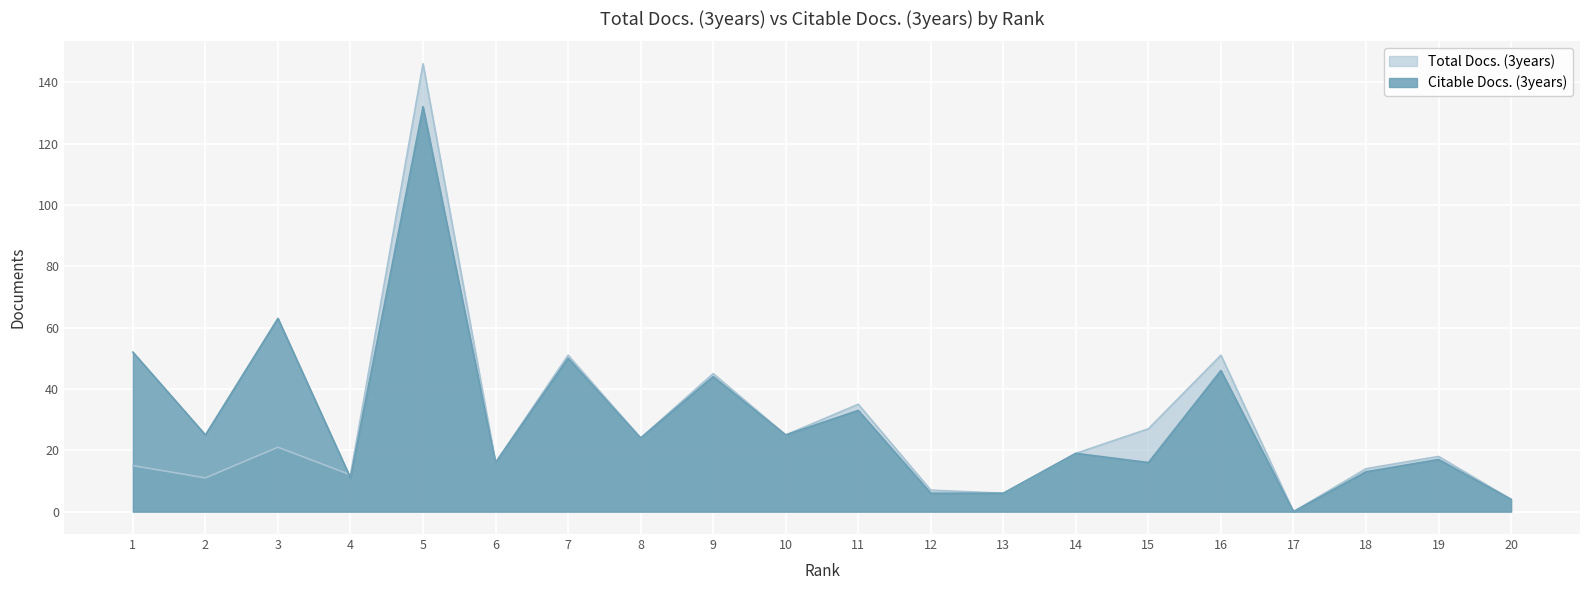

Does the chart display data point markers on the line(s)?

No